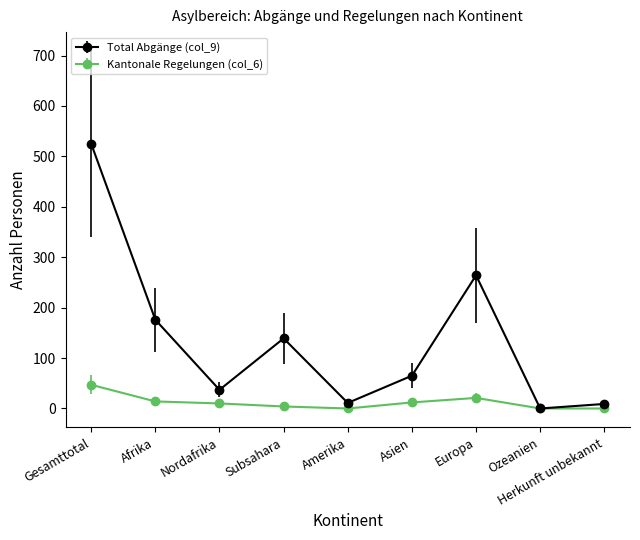

How many categories are shown in the chart?

9